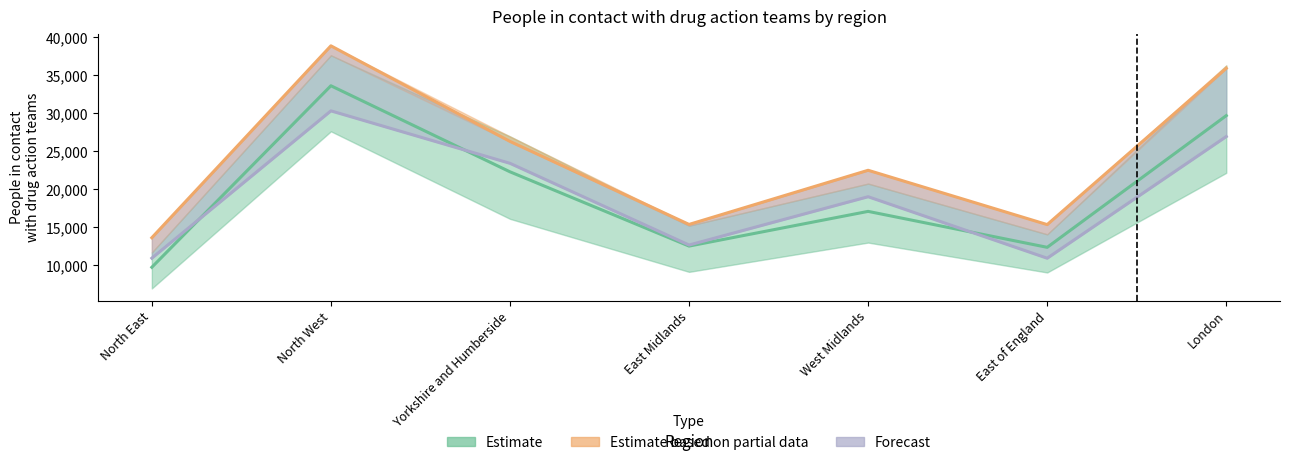

What is the difference between the highest and lowest values at Yorkshire and Humberside?

4000.5